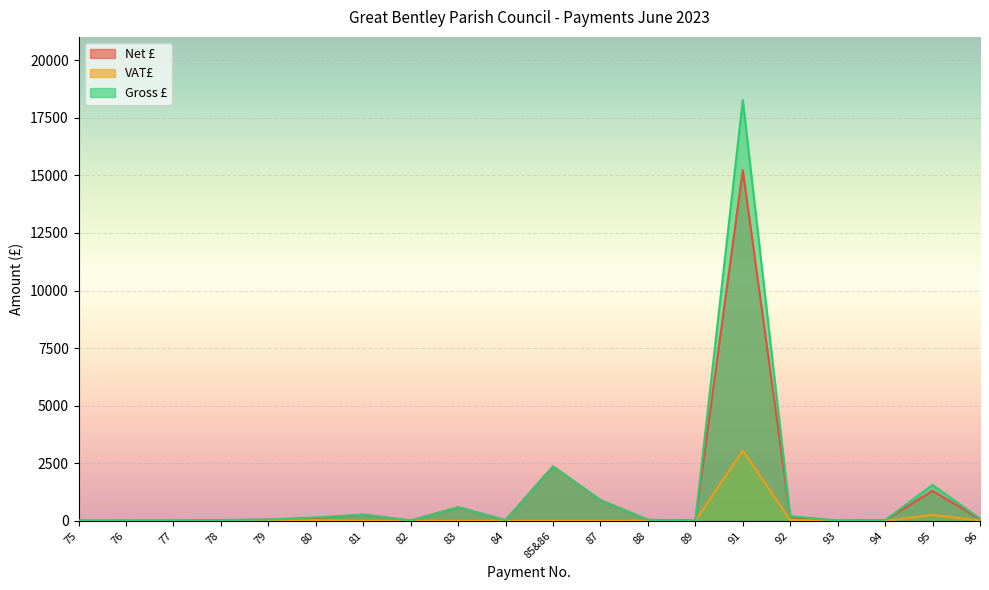

Reading right to left, list all the values displayed in this chart.

Net £: 80.0	1300.0	31.7	8.8	172.0	15228.8	9.4	42.3	899.3	2361.6	26.0	589.3	10.0	268.0	124.0	48.0	28.0	11.9	11.4	10.5
VAT£: 16.0	260.0	0.0	0.0	34.4	3045.8	0.0	0.0	0.0	0.0	0.0	0.0	2.0	0.0	24.8	9.6	5.6	0.0	0.0	0.0
Gross £: 96.0	1560.0	31.7	8.8	206.4	18274.5	9.4	42.3	899.3	2361.6	26.0	589.3	12.0	268.0	148.8	57.6	33.6	11.9	11.4	10.5